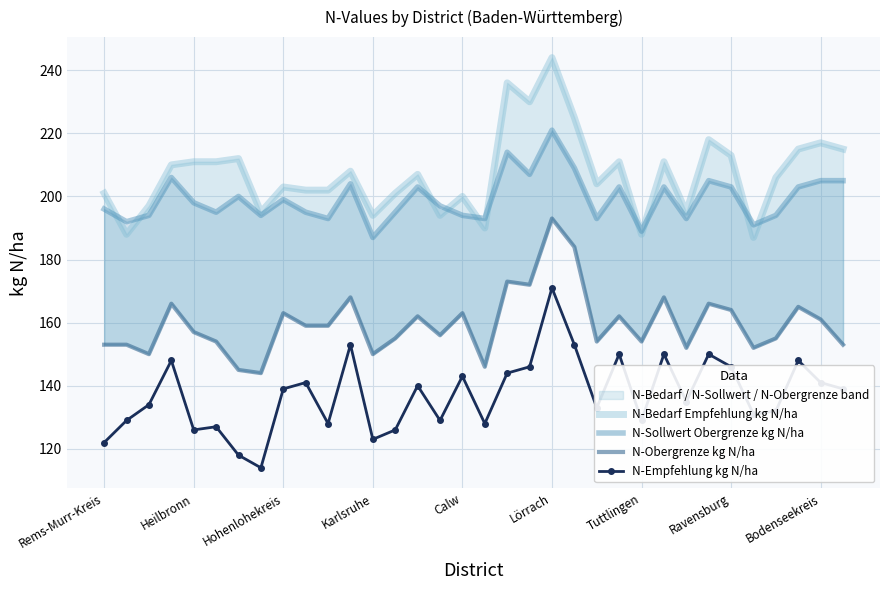

True or false: N-Sollwert Obergrenze kg N/ha and N-Bedarf Empfehlung kg N/ha intersect in this chart.

True